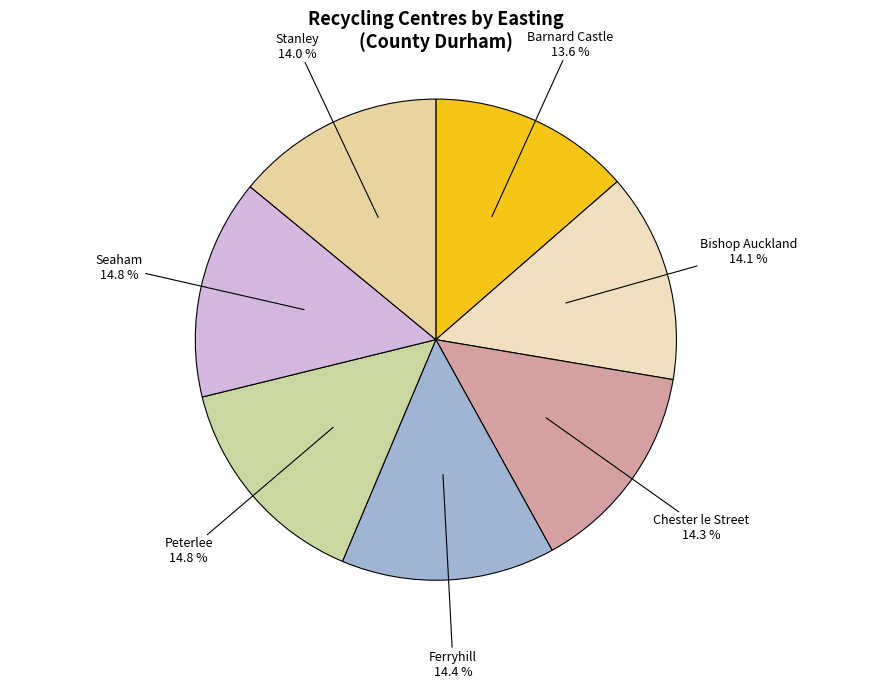

Is it true that Seaham is 15% of the pie?

True